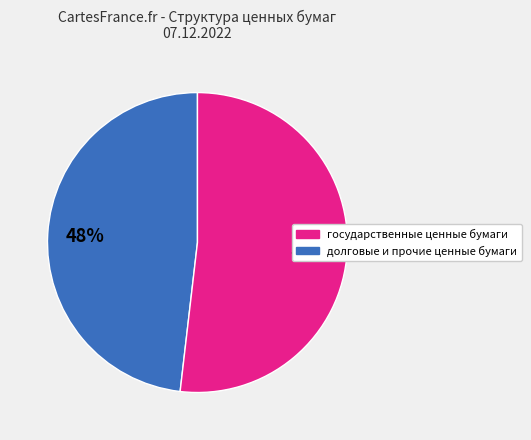

Does any single category account for the majority?

Yes